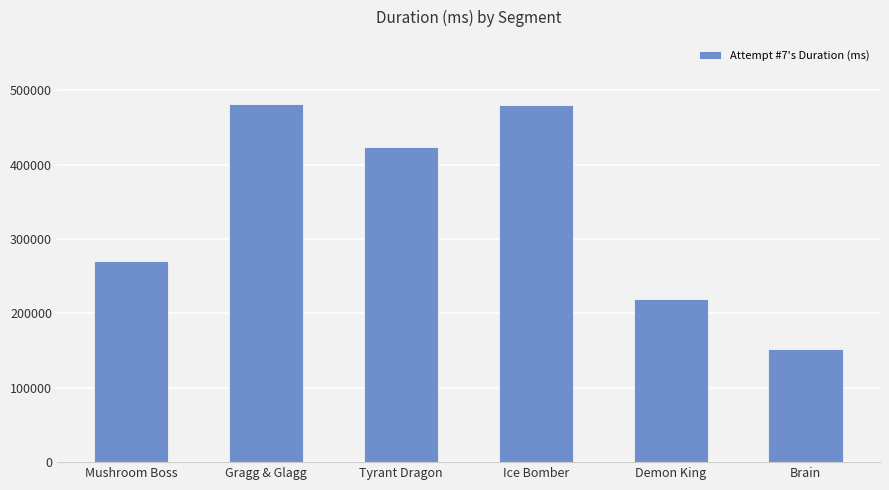

At which label is the value closest to 316490?

Mushroom Boss